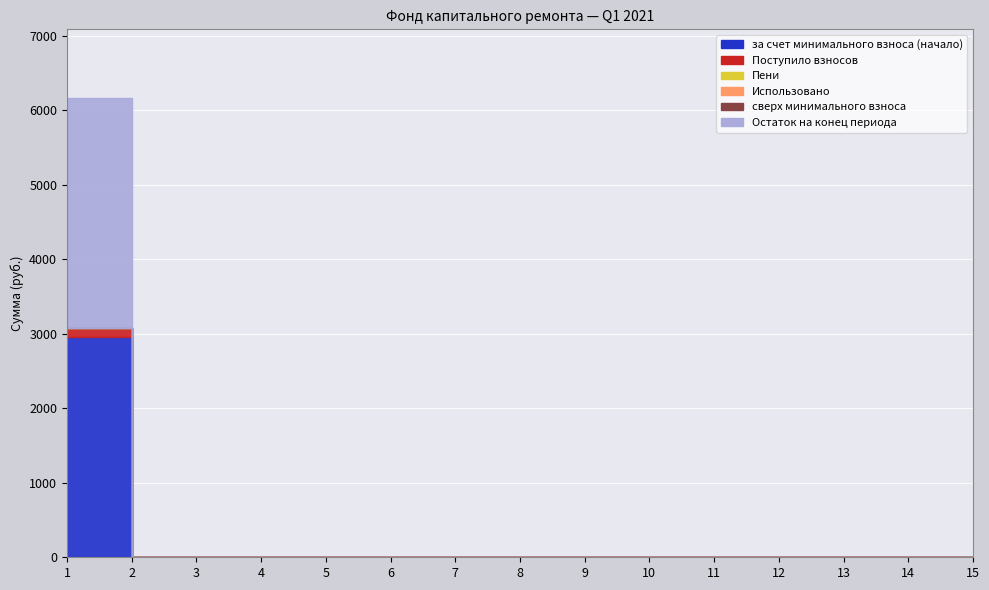

Reading right to left, what are all the values shown in this chart?

за счет минимального взноса (начало): 15=0.0	14=0.0	13=0.0	12=0.0	11=0.0	10=0.0	9=0.0	8=0.0	7=0.0	6=0.0	5=0.0	4=0.0	3=0.0	2=0.0	1=2954.9
Поступило взносов: 15=0.0	14=0.0	13=0.0	12=0.0	11=0.0	10=0.0	9=0.0	8=0.0	7=0.0	6=0.0	5=0.0	4=0.0	3=0.0	2=0.0	1=125.3
Пени: 15=0.0	14=0.0	13=0.0	12=0.0	11=0.0	10=0.0	9=0.0	8=0.0	7=0.0	6=0.0	5=0.0	4=0.0	3=0.0	2=0.0	1=0.0
Использовано: 15=0.0	14=0.0	13=0.0	12=0.0	11=0.0	10=0.0	9=0.0	8=0.0	7=0.0	6=0.0	5=0.0	4=0.0	3=0.0	2=0.0	1=0.0
сверх минимального взноса: 15=0.0	14=0.0	13=0.0	12=0.0	11=0.0	10=0.0	9=0.0	8=0.0	7=0.0	6=0.0	5=0.0	4=0.0	3=0.0	2=0.0	1=0.0
Остаток на конец периода: 15=0.0	14=0.0	13=0.0	12=0.0	11=0.0	10=0.0	9=0.0	8=0.0	7=0.0	6=0.0	5=0.0	4=0.0	3=0.0	2=0.0	1=3080.3